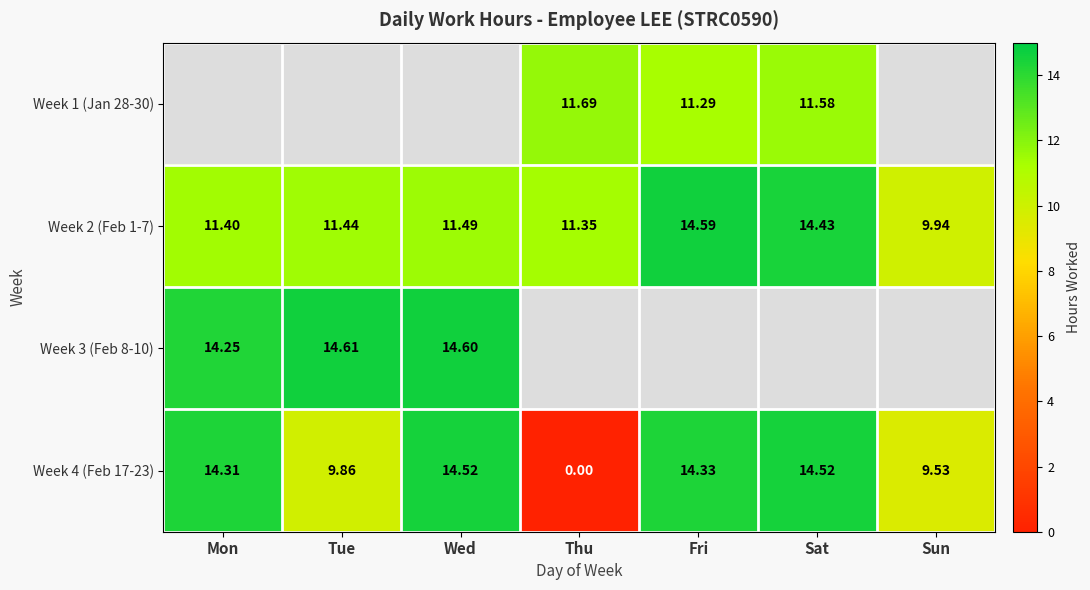

The value of Week 2 (Feb 1-7) at Sat is 21.6. True or false?

False